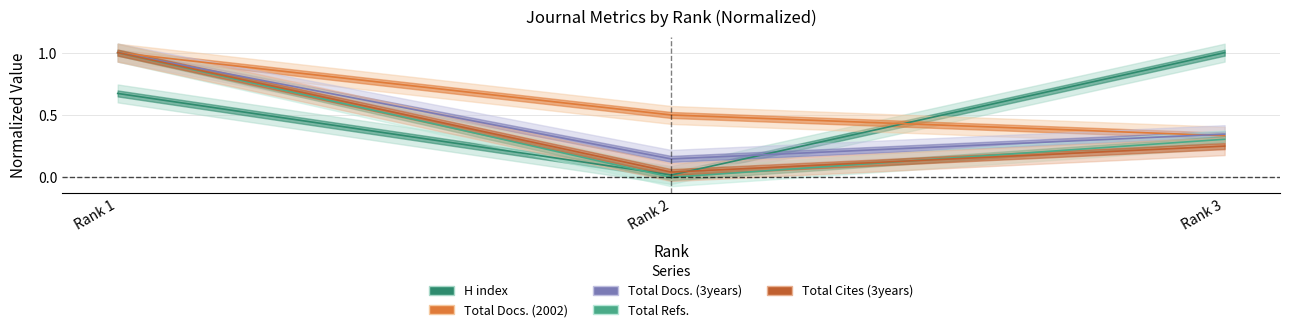

Reading left to right, transcribe all the data shown in this chart.

H index: 0.7	0.0	1.0
Total Docs. (2002): 1.0	0.5	0.3
Total Docs. (3years): 1.0	0.1	0.3
Total Refs.: 1.0	0.0	0.3
Total Cites (3years): 1.0	0.0	0.2